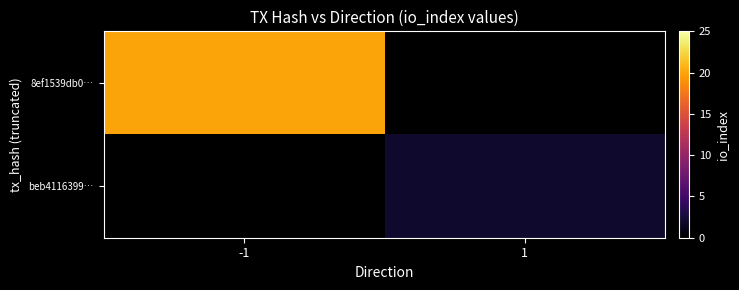

Rank the categories by beb4116399… value from highest to lowest.

-1, 1